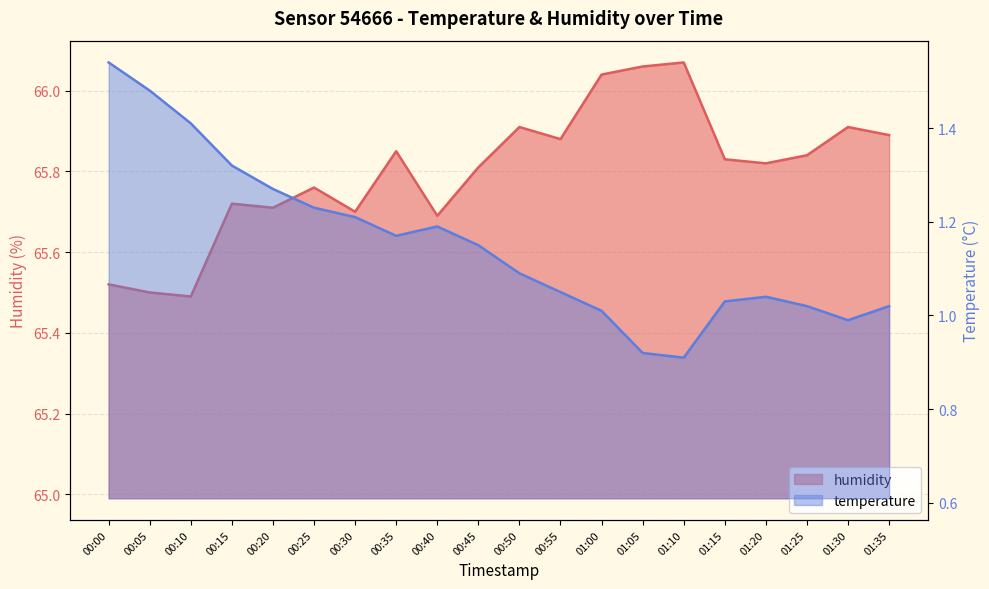

What are all the series names shown in the legend?

temperature, humidity